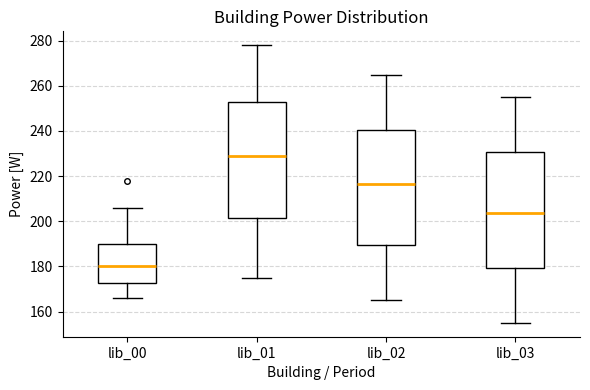

Reading left to right, transcribe this box plot: for each box, give where its median line is, the range the box spans, and where its two whiskers end, as read against the y-axis. The values are not printed on the chart, so give them approximately, as read against the axis.

lib_00: median 180, box 172 to 190, whiskers 166 to 206
lib_01: median 230, box 202 to 252, whiskers 176 to 278
lib_02: median 216, box 190 to 240, whiskers 166 to 266
lib_03: median 204, box 180 to 230, whiskers 156 to 256